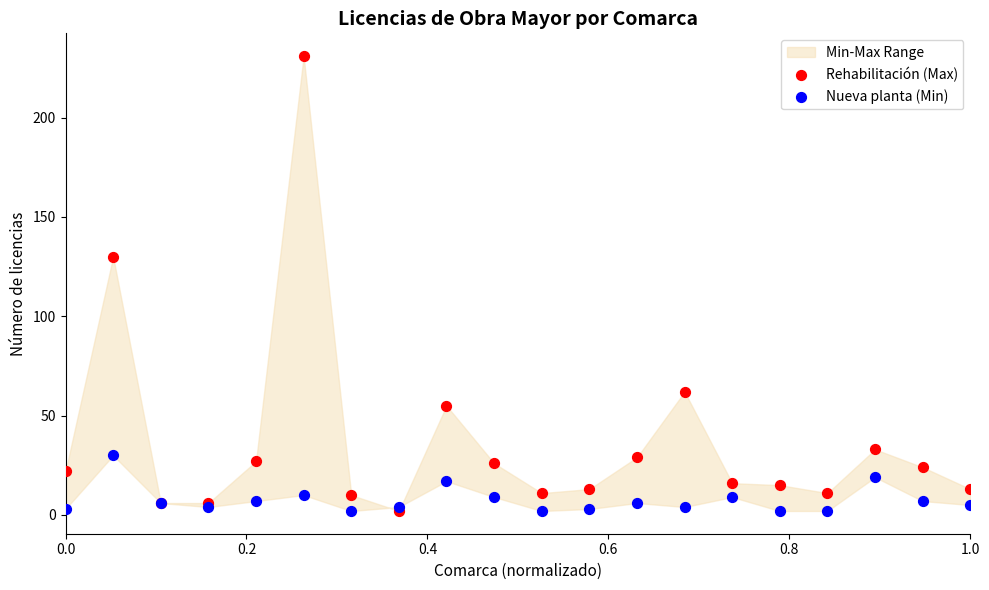

In the Rehabilitación (Max) series, what Y value is closest to 116?

130